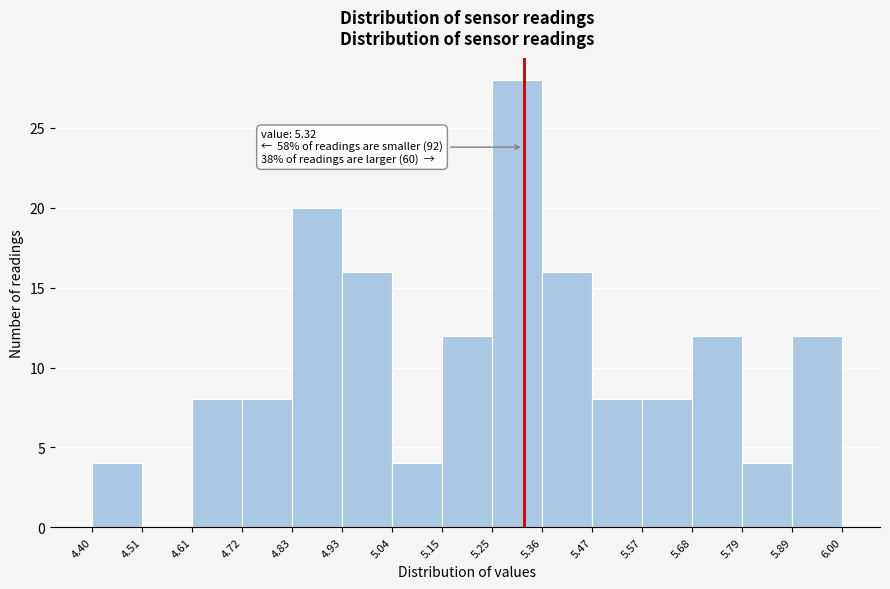

Over which range of the x-axis is the bar tallest?

5.25 to 5.36